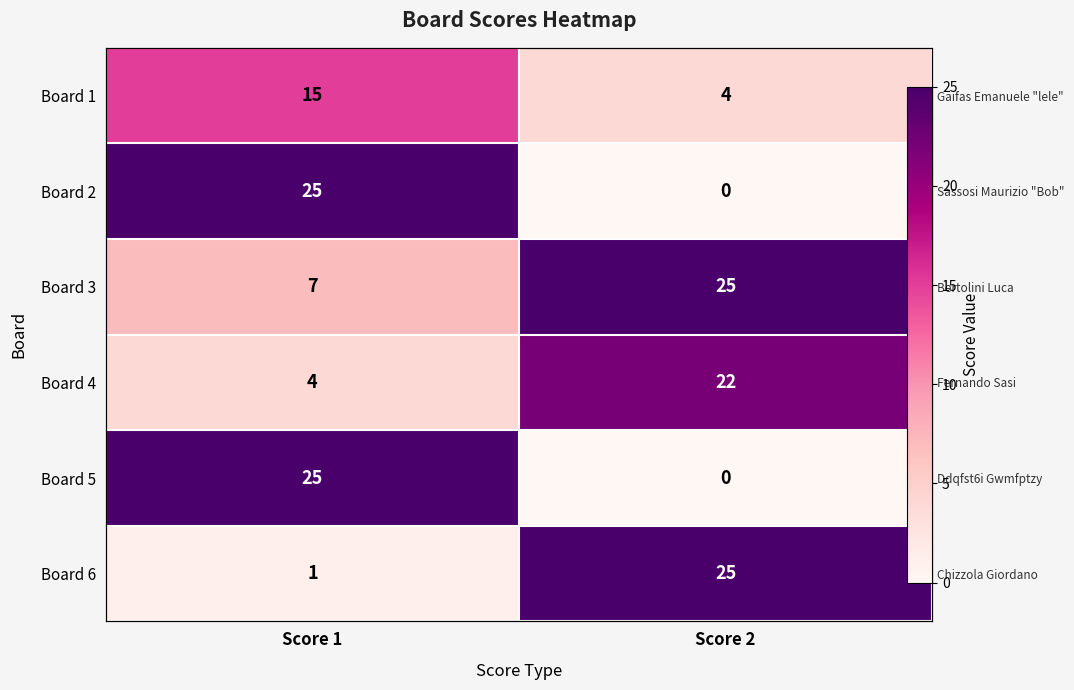

What is the average value of the Board 2 series?

12